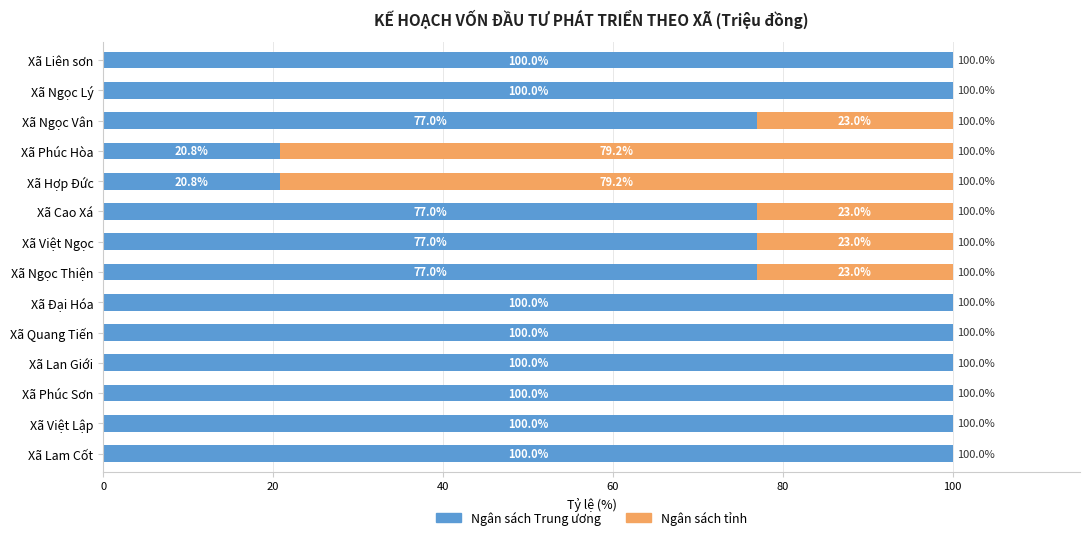

What is the sum of the Ngân sách Trung ương values at Xã Phúc Sơn and Xã Quang Tiến?

200.0